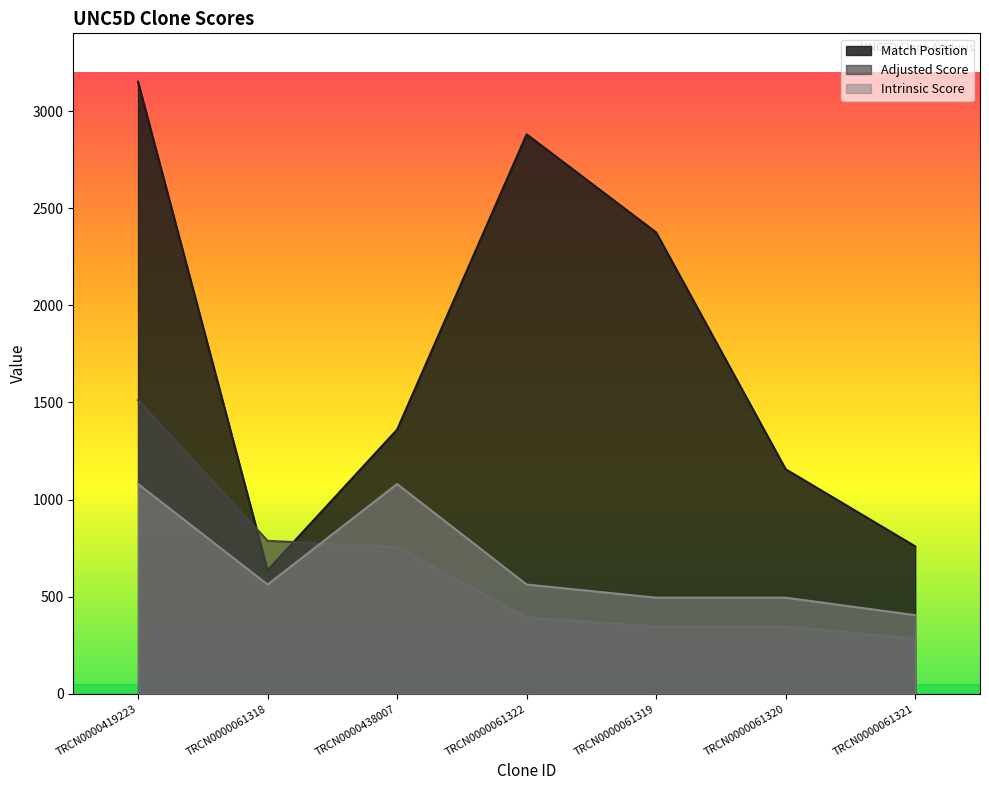

What is the spread (max minus min) of values at TRCN0000419223?

2071.0